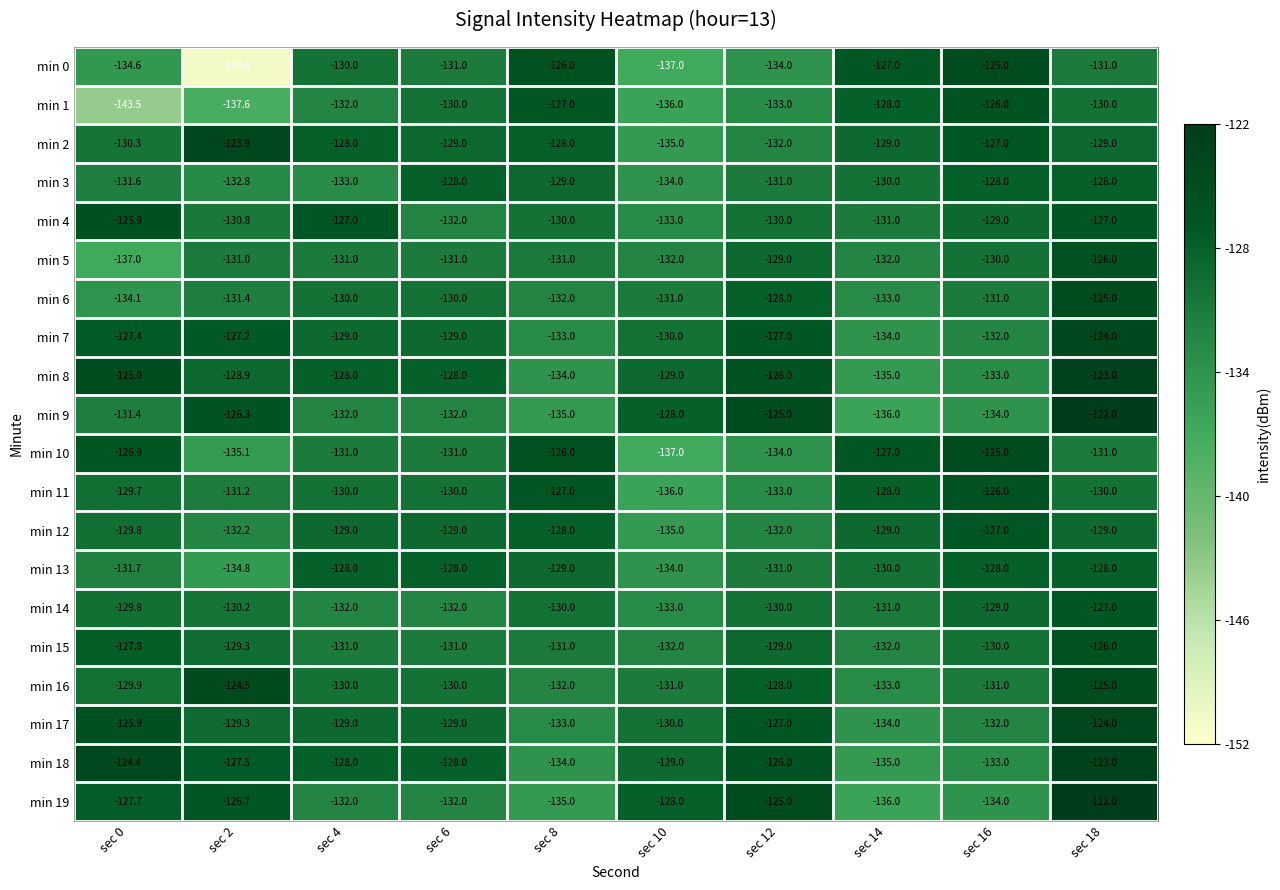

What is the difference between the second highest and second lowest values in the min 1 series?

10.6